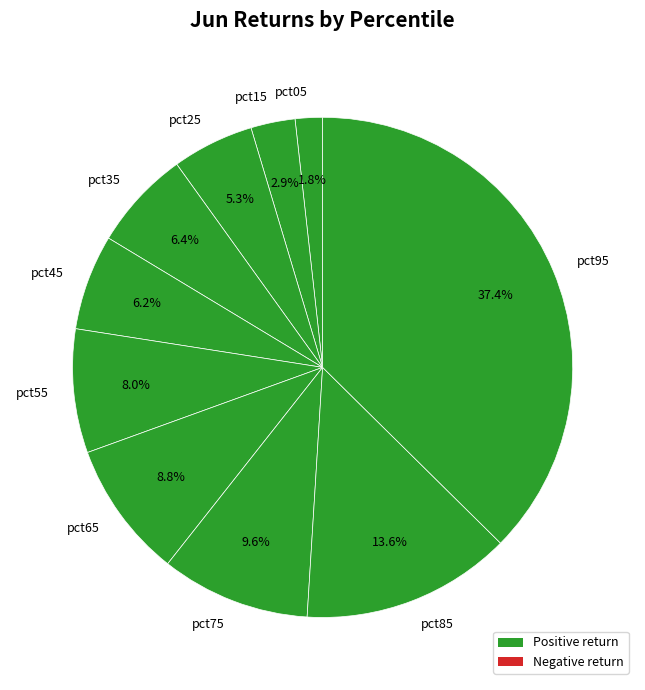

What percentage is the pct85 slice, to the nearest percent?

14%